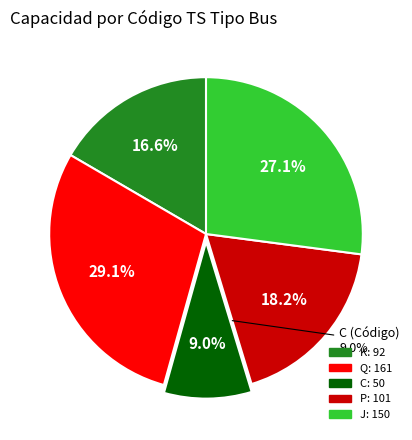

How many segments does this pie chart have?

5